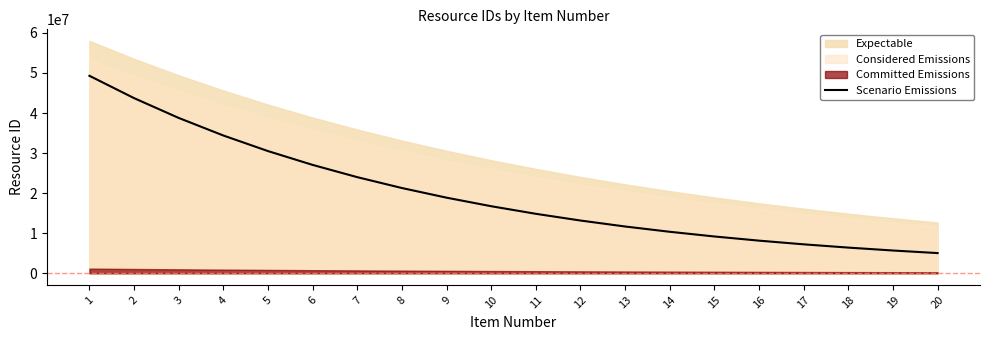

What is the smallest value displayed?

5042591.8